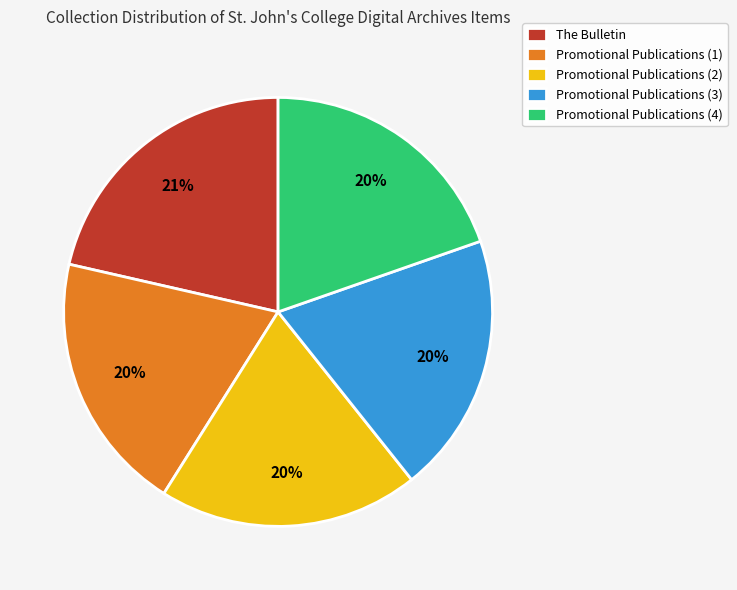

To the nearest percent, what is the average slice percentage?

20%